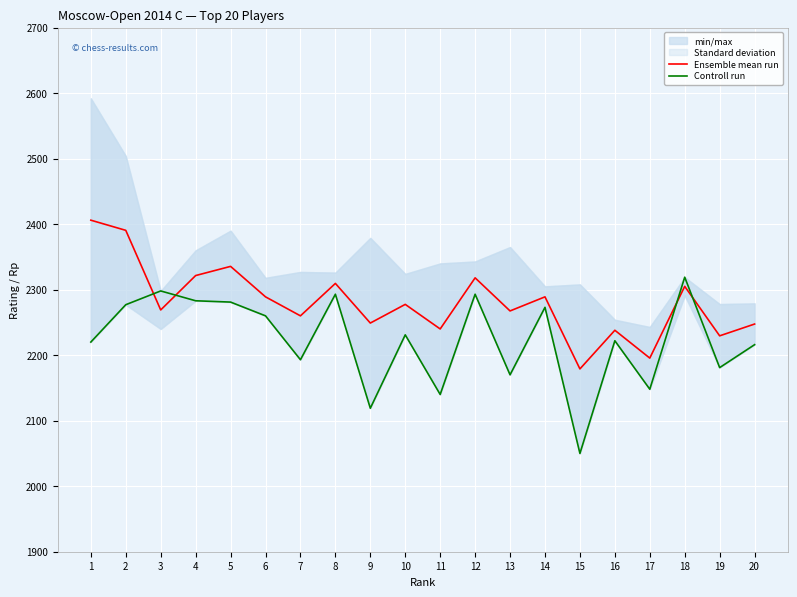

What is the value of the Ensemble mean run point at the 2nd from the left?

2390.5